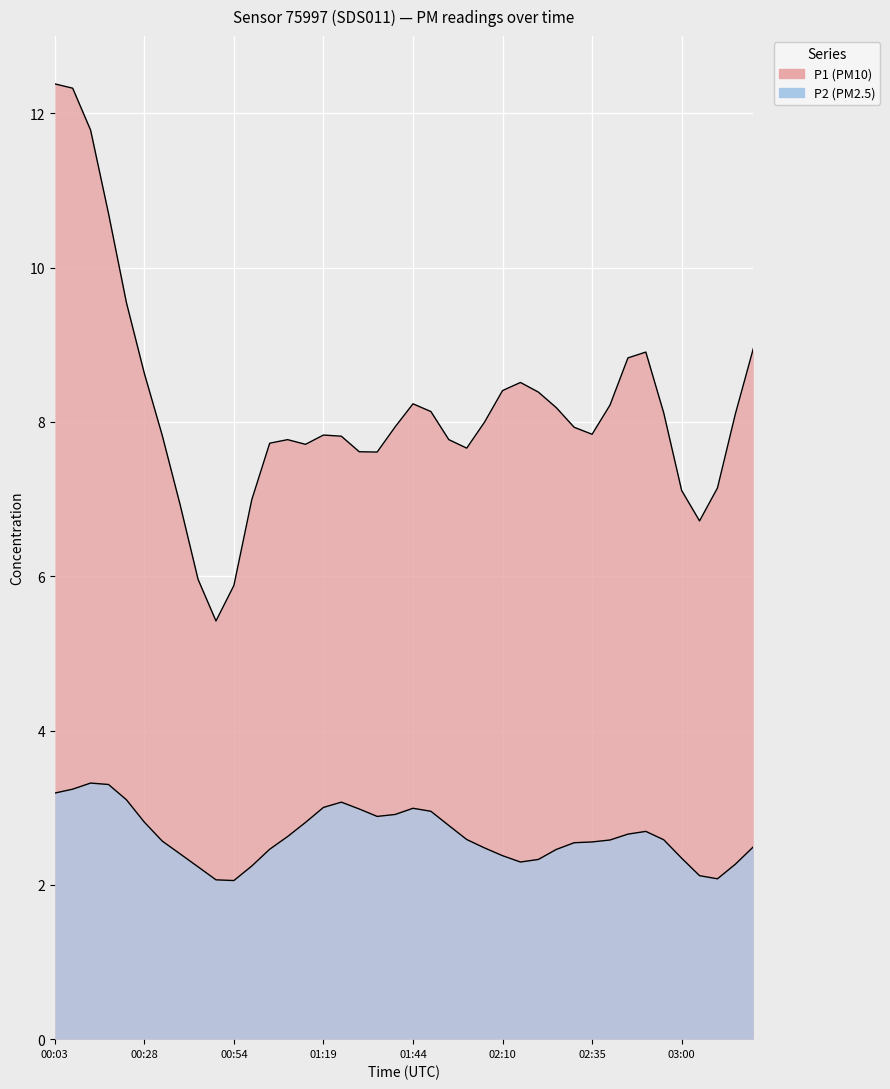

Rank the series at 00:03 from lowest to highest value.

P2, P1